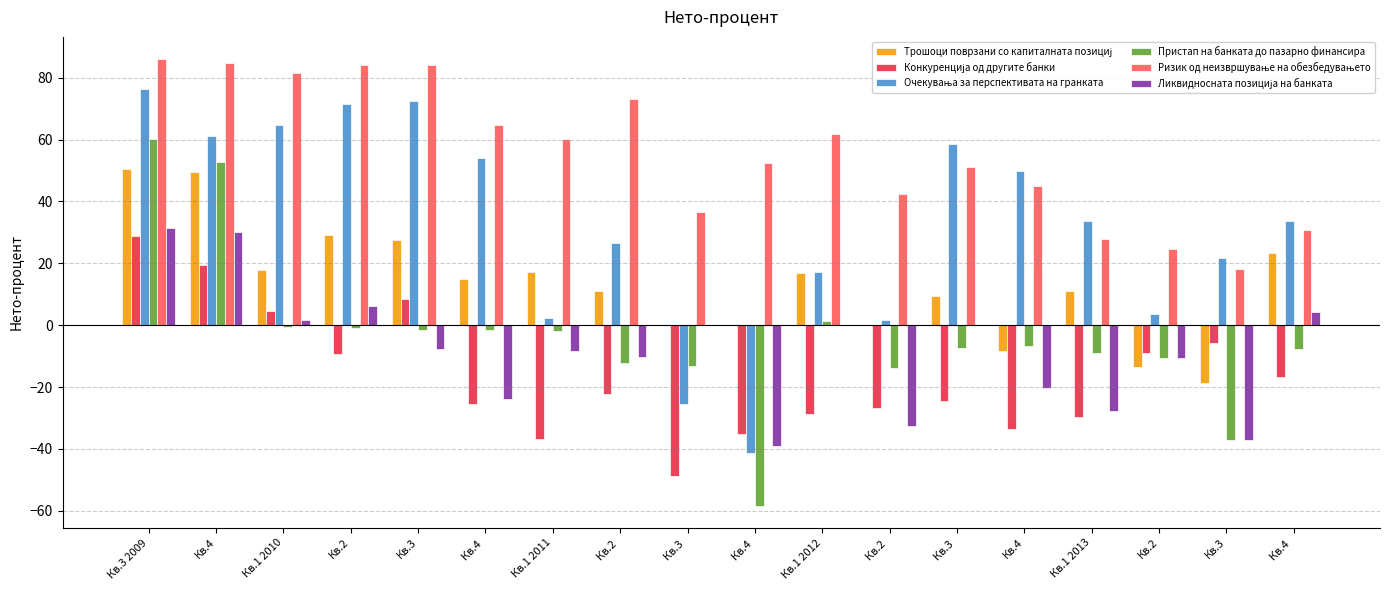

How many groups of bars are there?

18